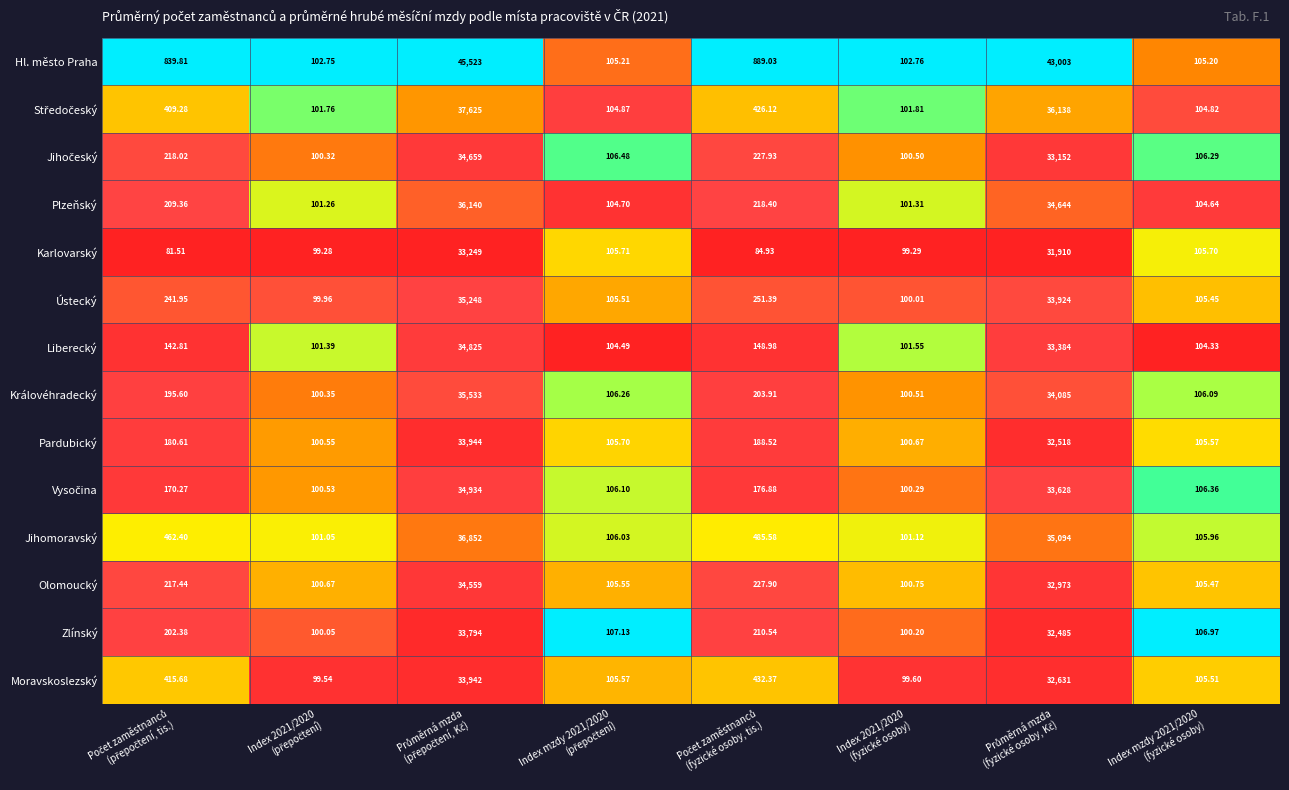

Which series has the largest total across all categories?

Hl. město Praha